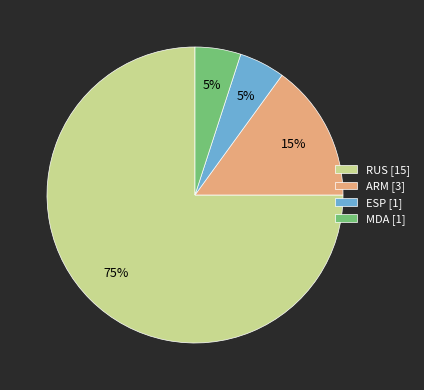

True or false: MDA accounts for 15% of the total.

False